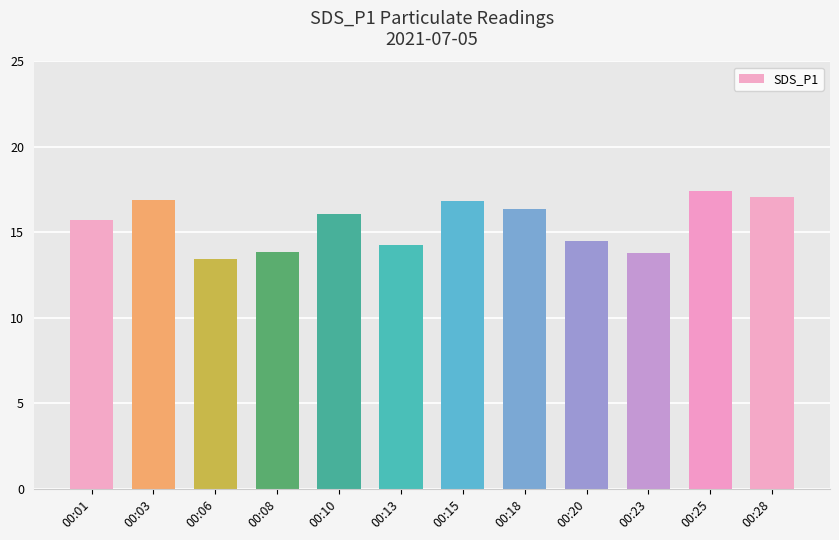

How many bars are there in total?

12